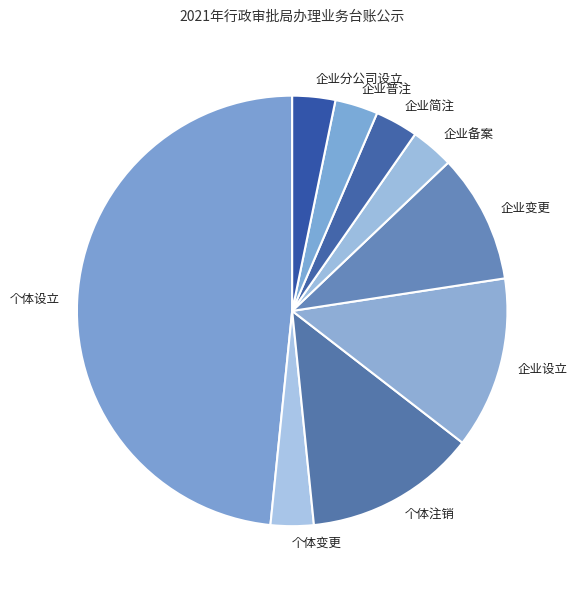

Does any single category account for the majority?

No